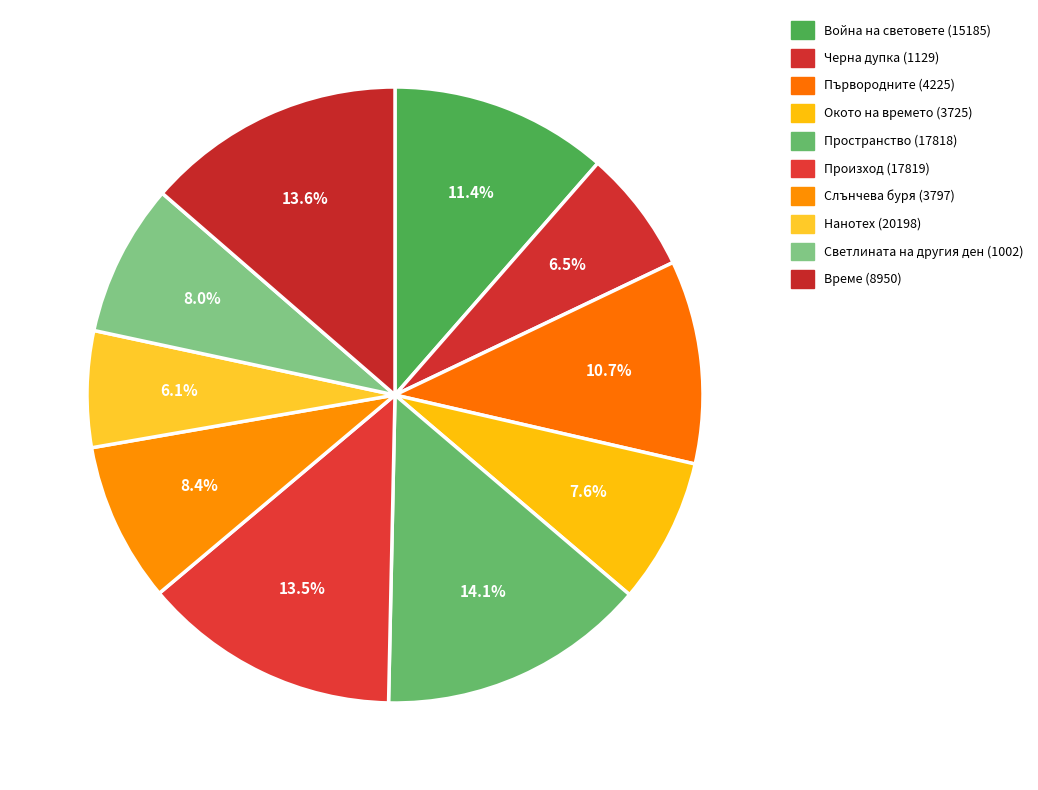

How much of the chart is everything except Светлината на другия ден (1002)?

92.0%